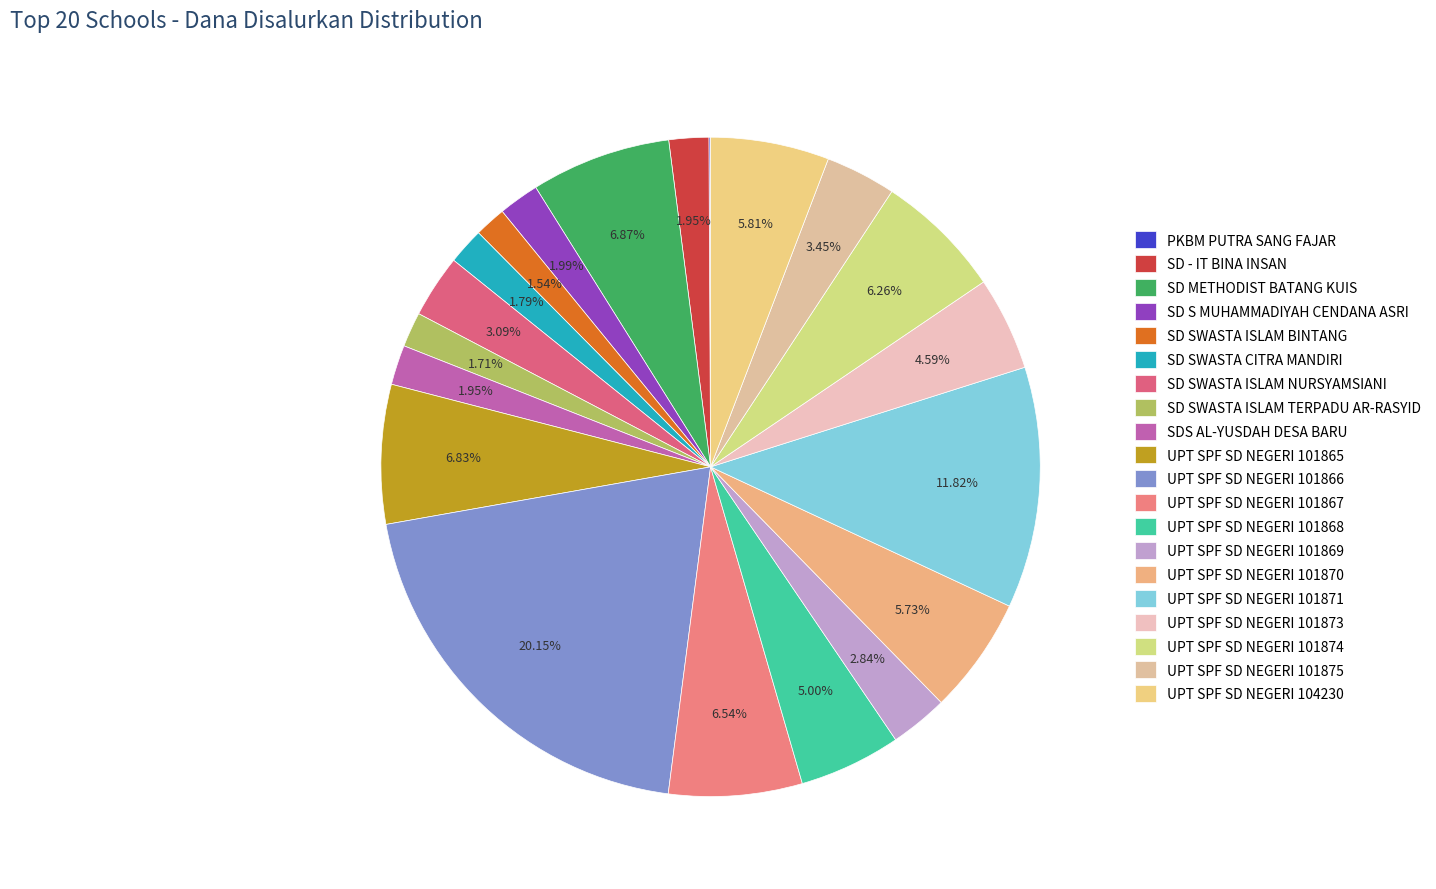

To the nearest percent, what is the combined percentage of UPT SPF SD NEGERI 101867 and UPT SPF SD NEGERI 101865?

13%